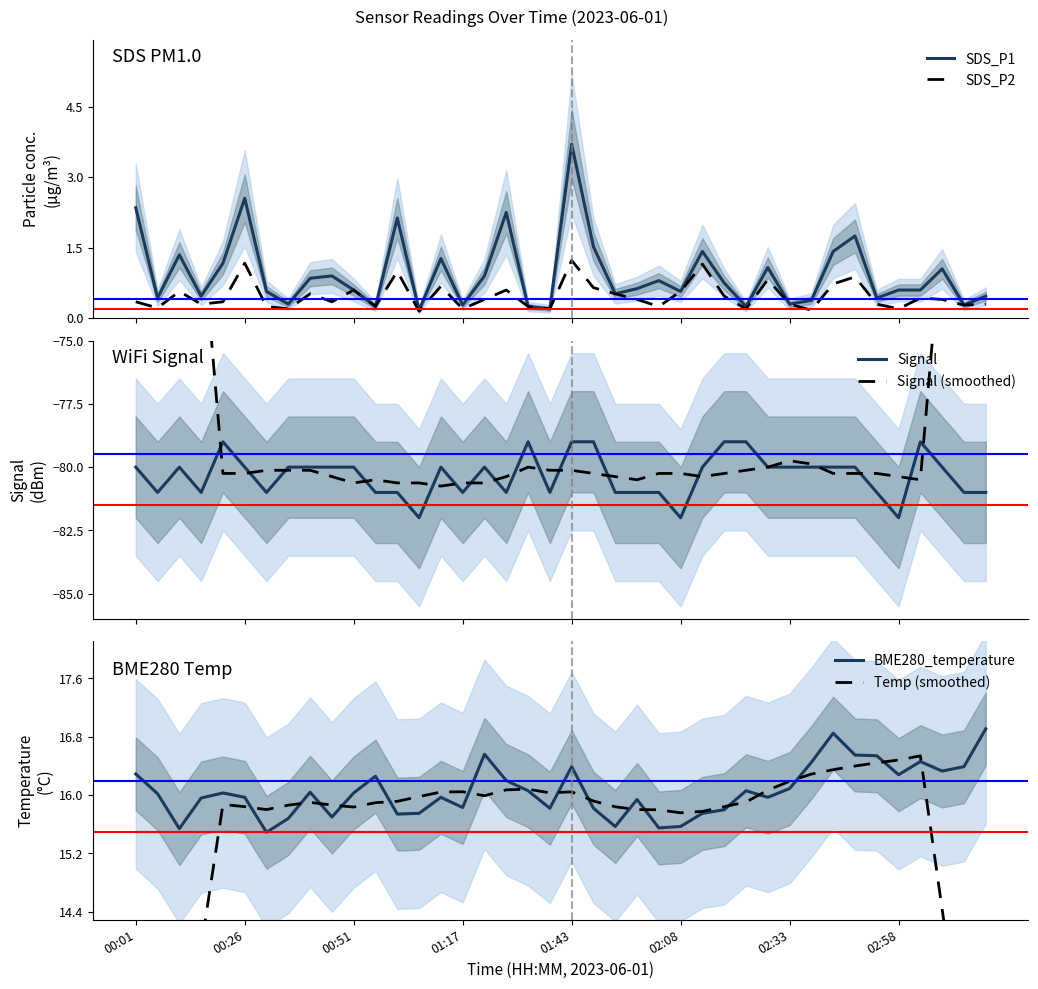

How many series are shown in this chart?

6